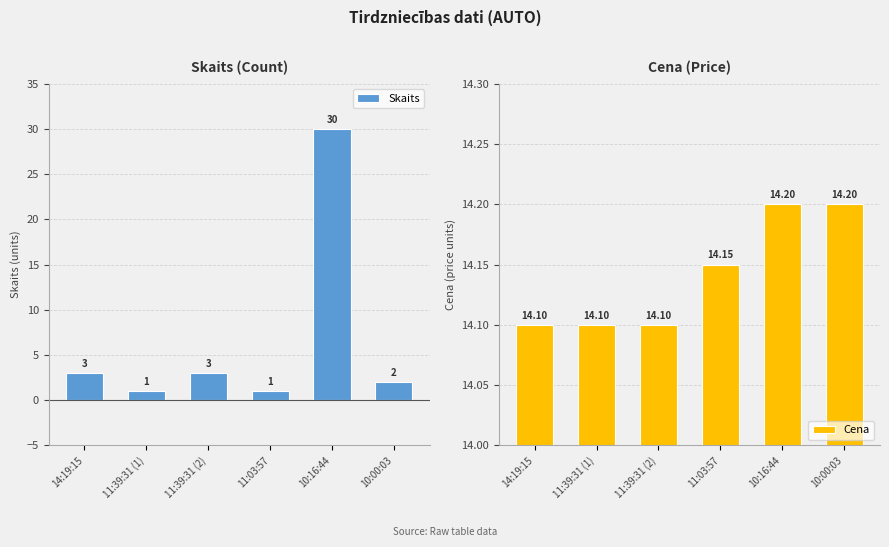

How many data points in Skaits are less than 3?

3